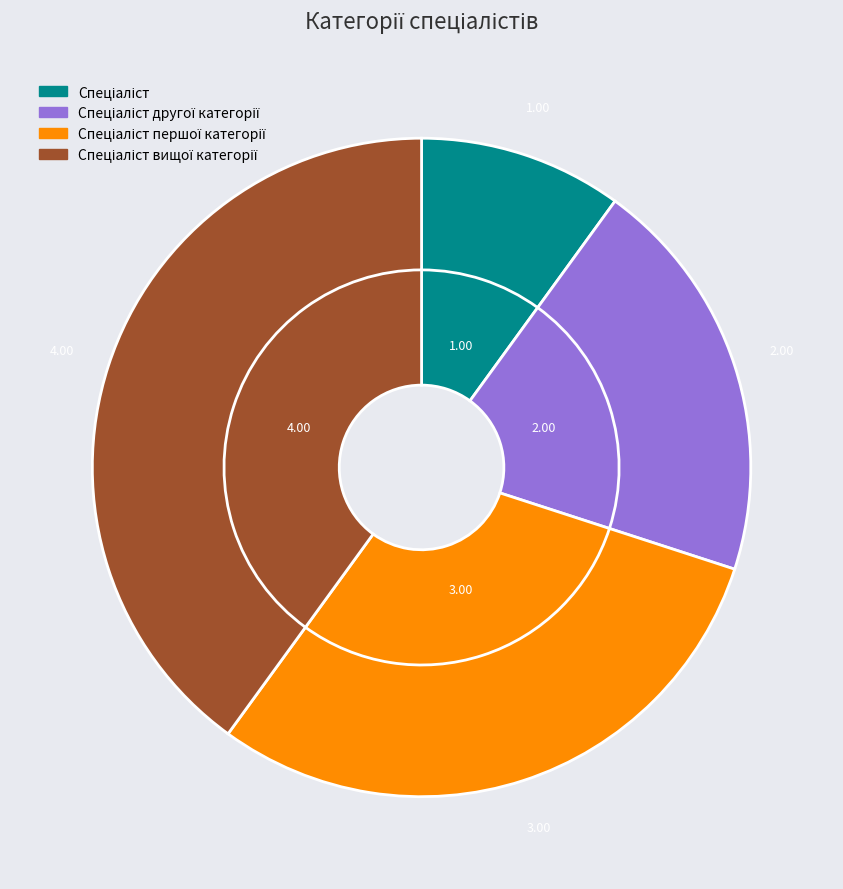

Which slice is the largest?

Спеціаліст вищої категорії